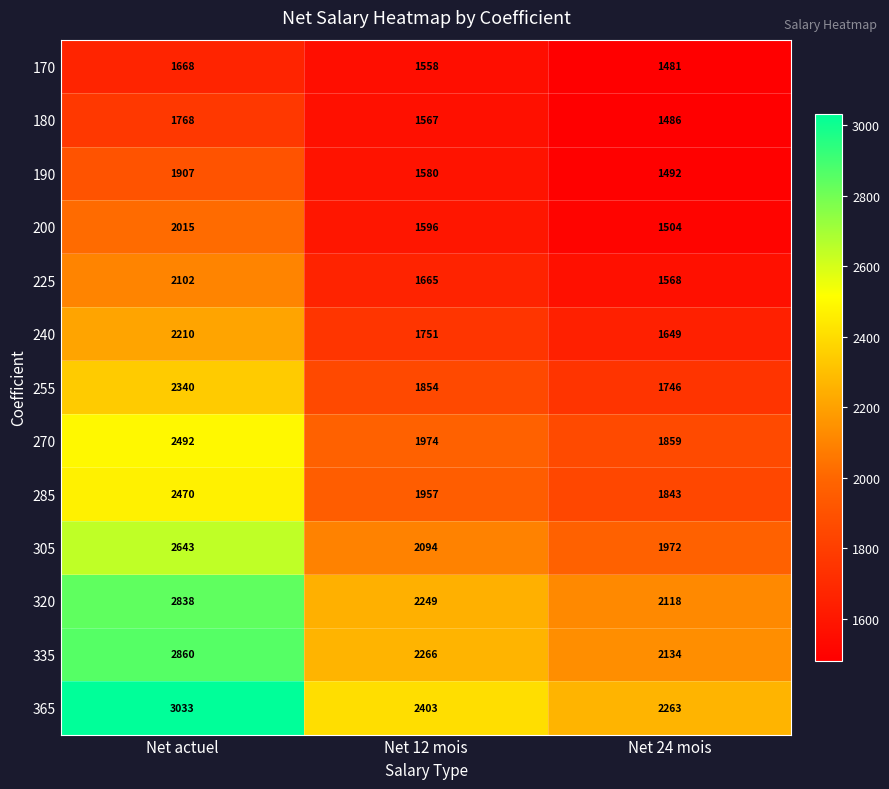

How many categories are shown in the chart?

3